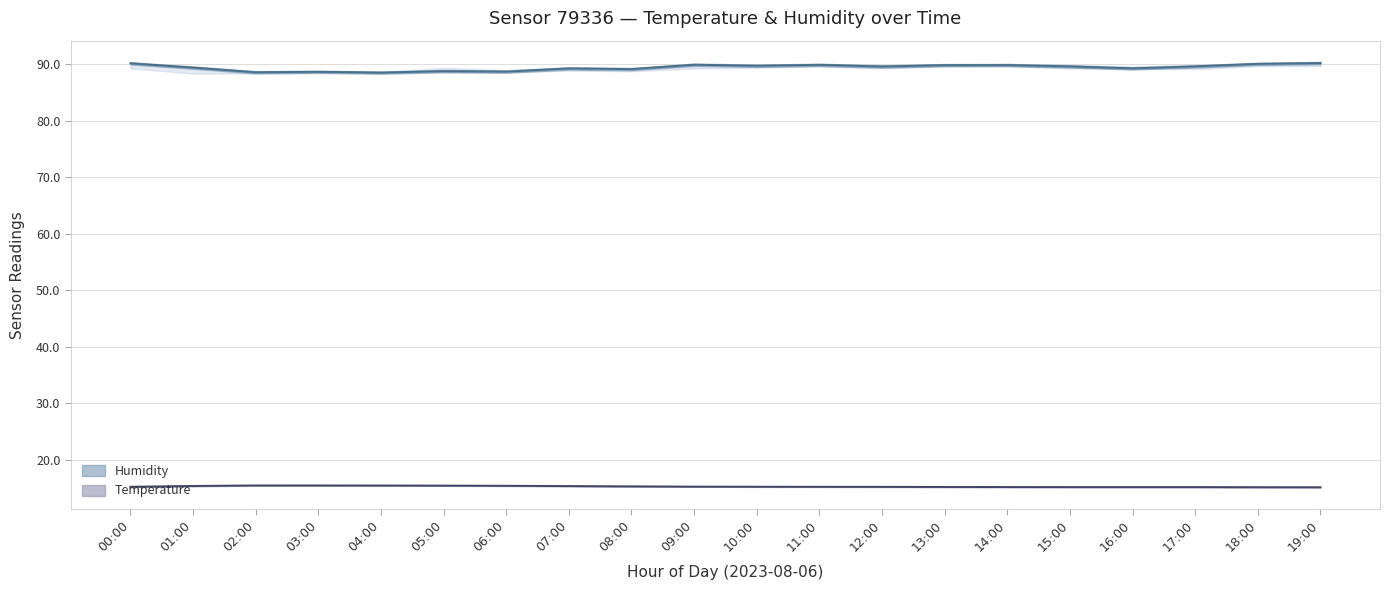

True or false: humidity and humidity_lower intersect in this chart.

False